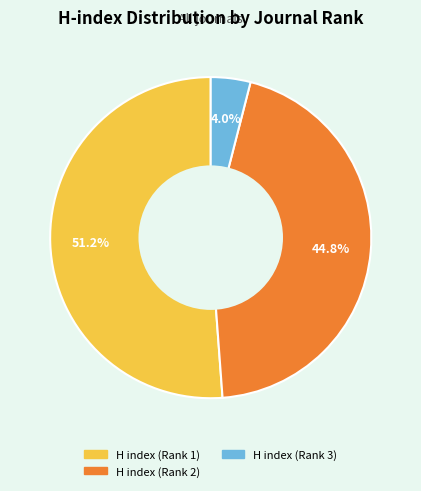

Between H index (Rank 2) and H index (Rank 3), which is larger?

H index (Rank 2)